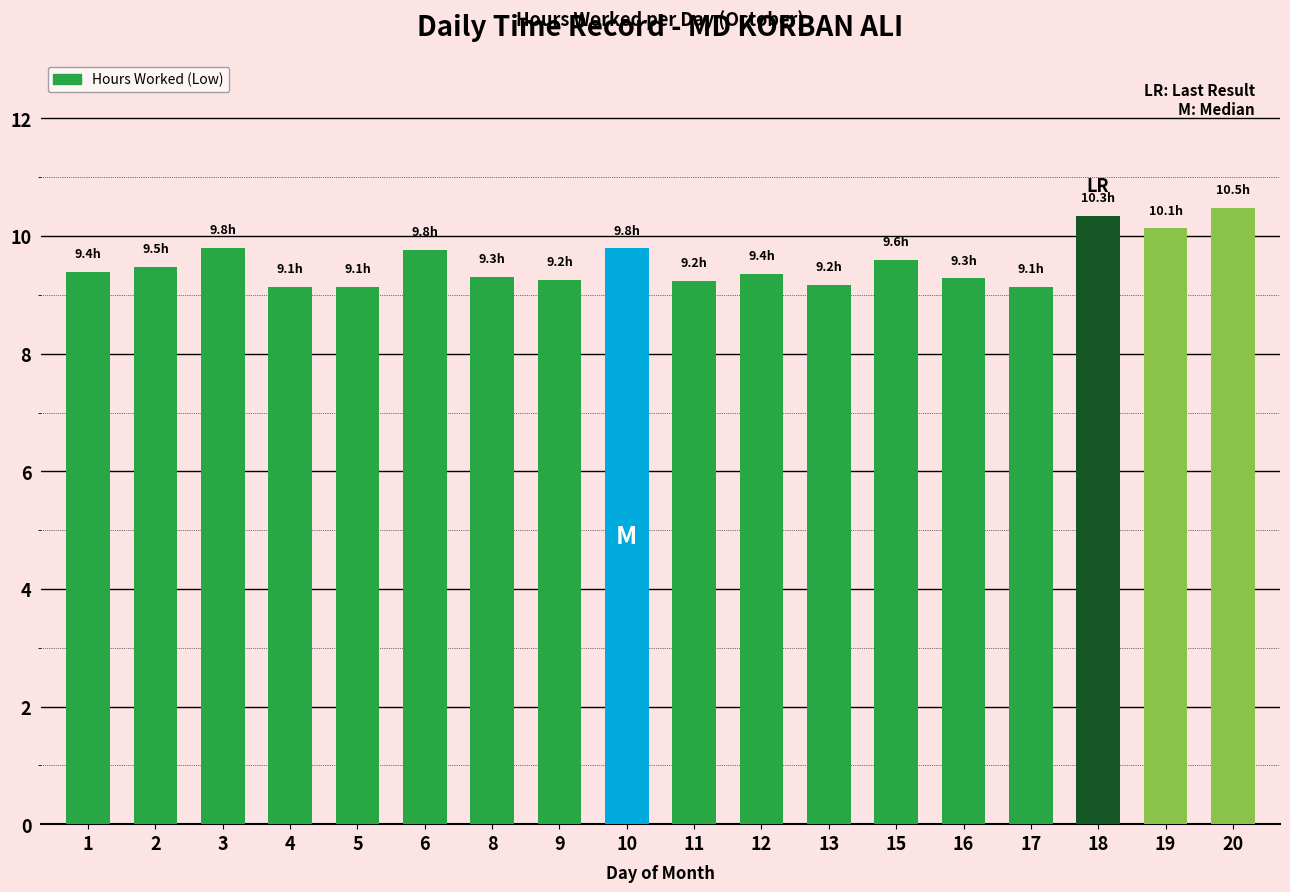

Does the chart contain stacked bars?

No